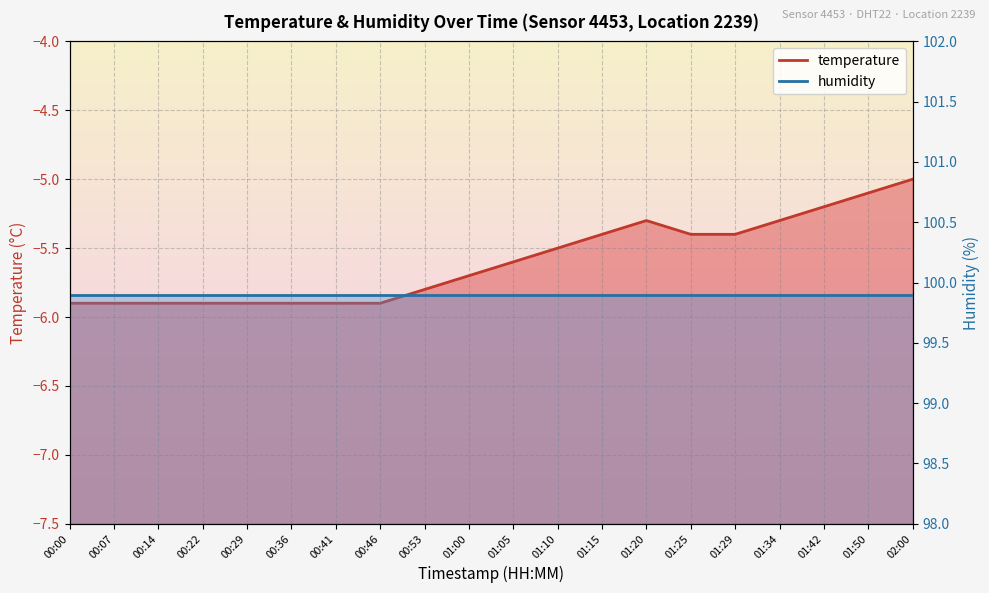

True or false: there are more than 0 points higher than both neighbors.

True